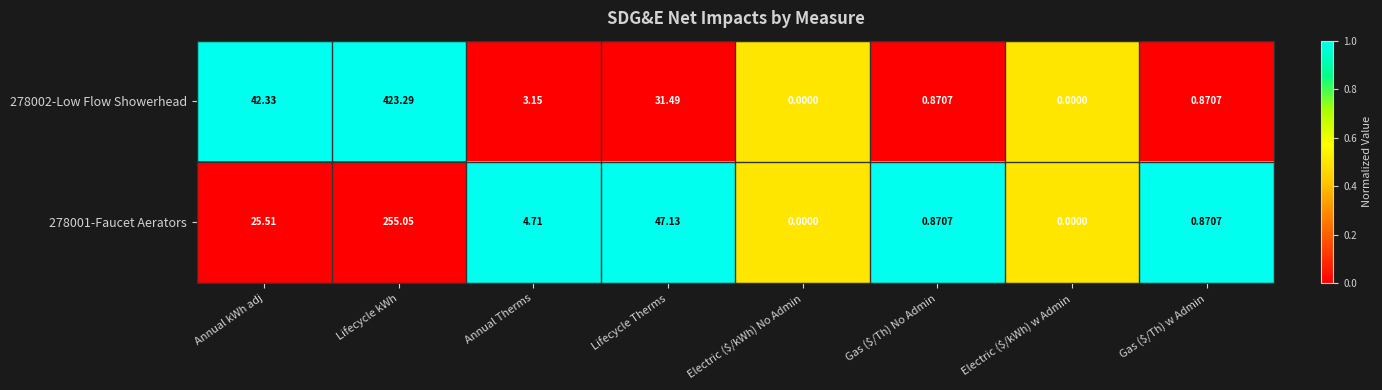

Rank the series by their maximum value, from highest to lowest.

278002-Low Flow Showerhead, 278001-Faucet Aerators